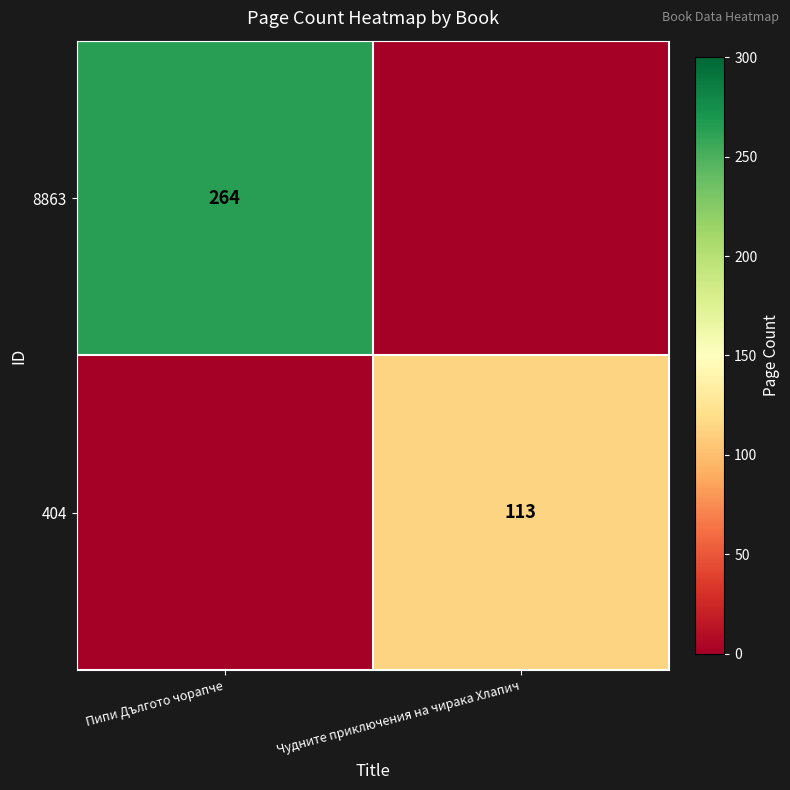

Is it true that 8863 equals 264 at Пипи Дългото чорапче?

True